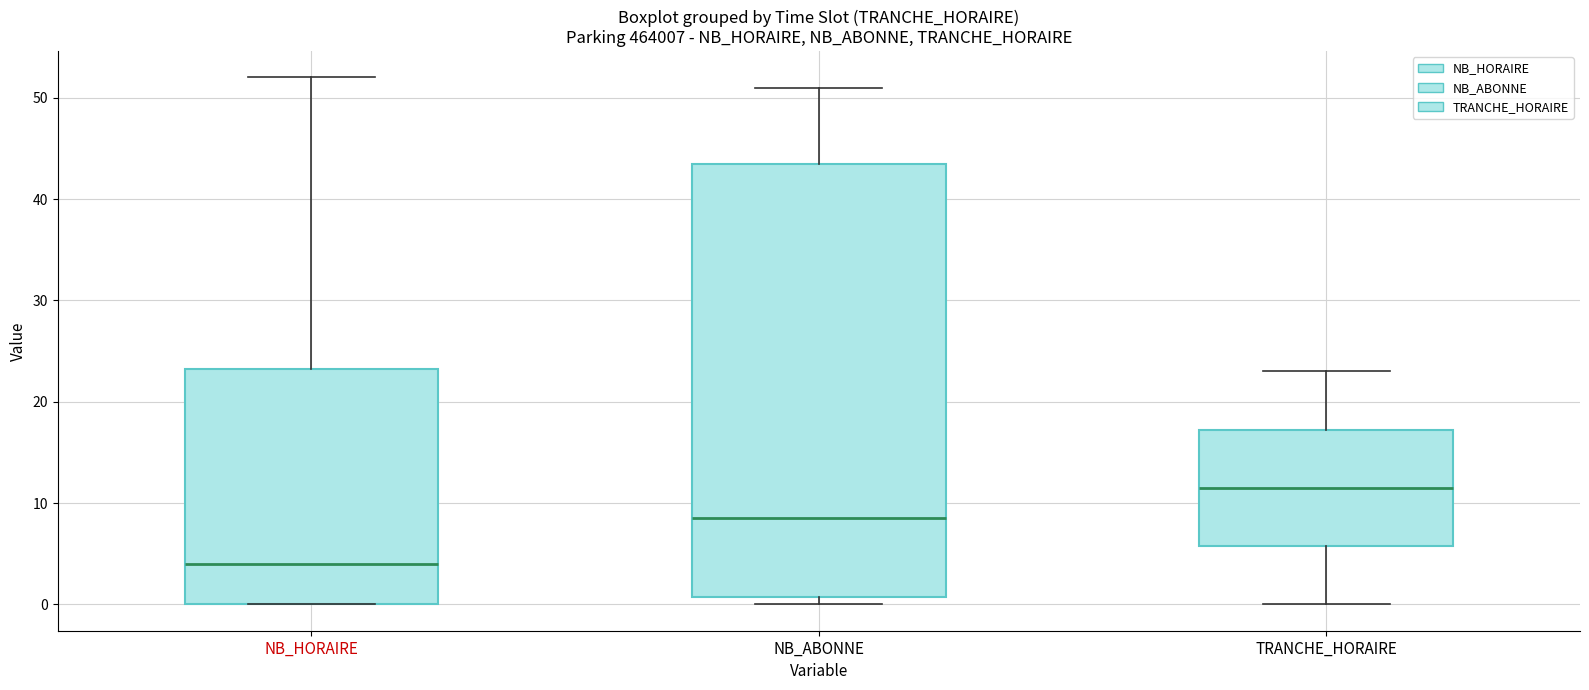

Where does the median line of the box for NB_HORAIRE sit on the y-axis? The values are not printed on the chart, so give them approximately, as read against the axis.

4